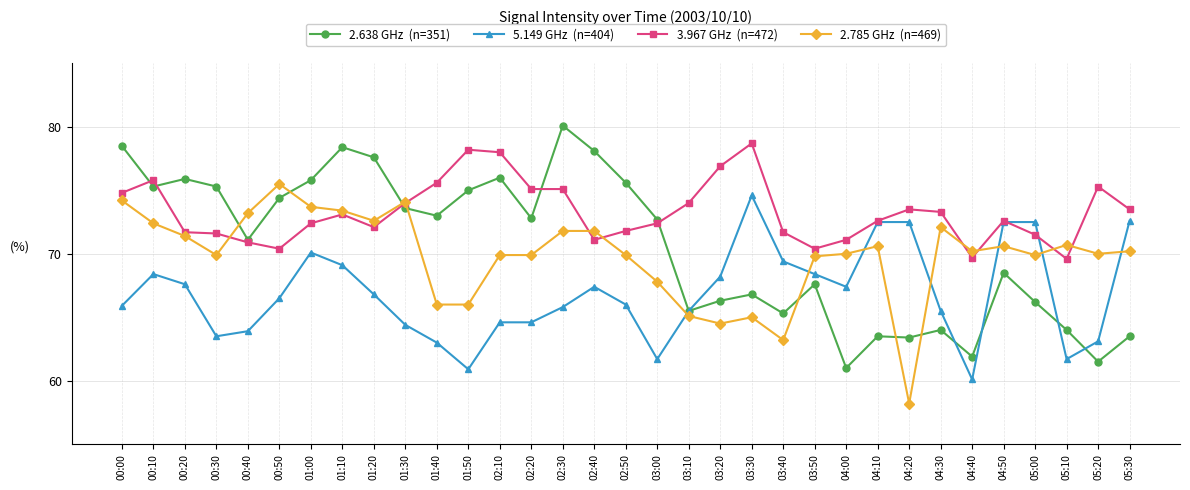

What is the maximum value shown in the chart?

80.1